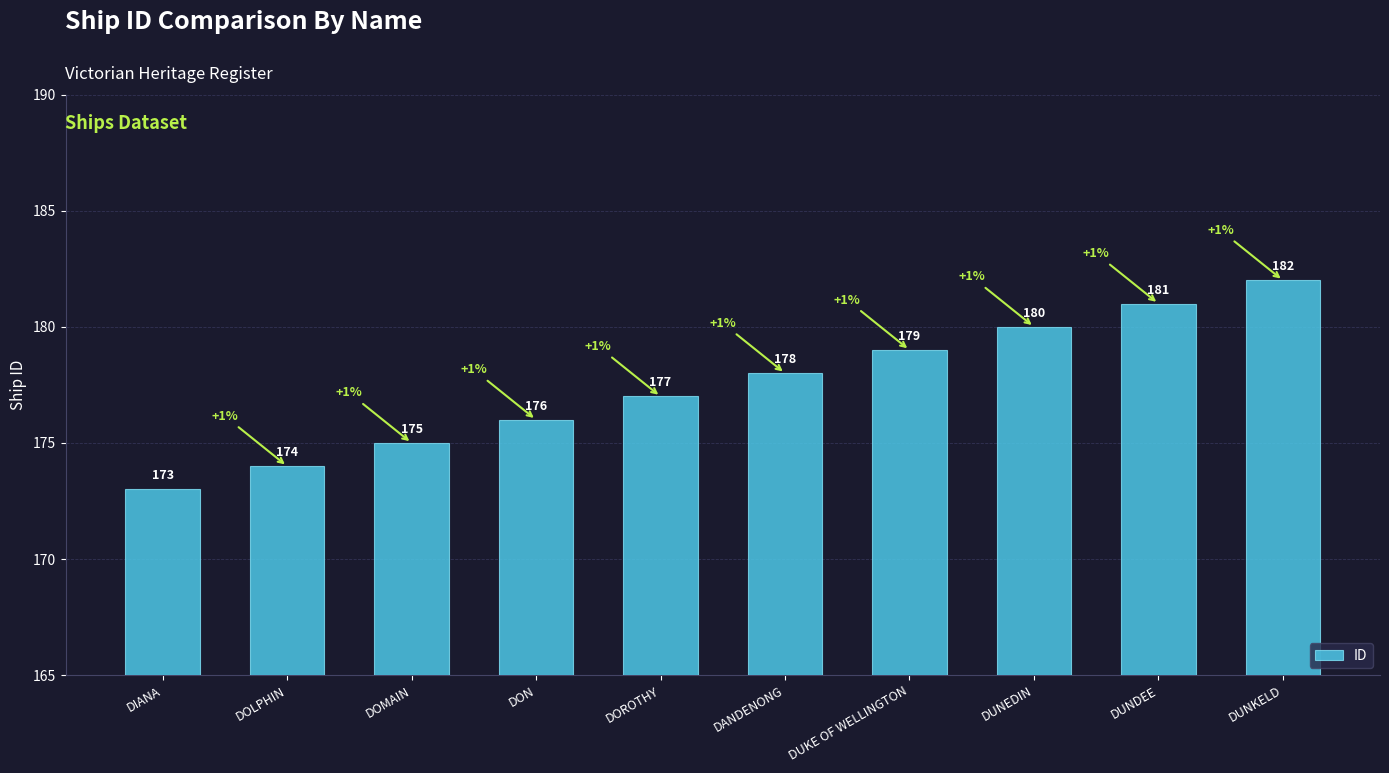

Reading right to left, transcribe all the data shown in this chart.

DUNKELD=182	DUNDEE=181	DUNEDIN=180	DUKE OF WELLINGTON=179	DANDENONG=178	DOROTHY=177	DON=176	DOMAIN=175	DOLPHIN=174	DIANA=173